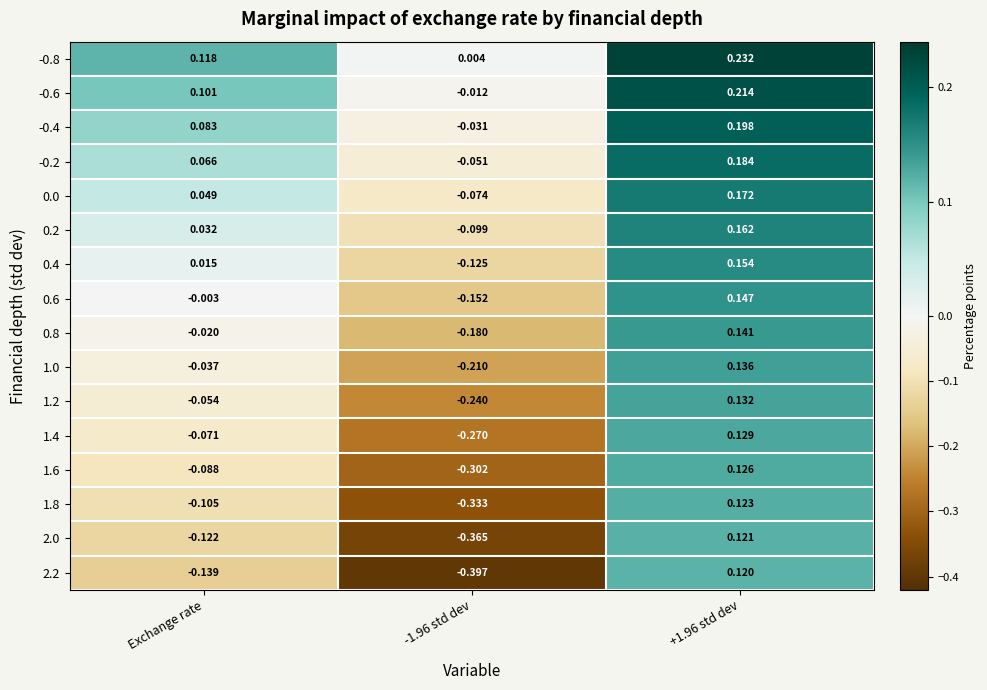

Is the value of 2.2 at -1.96 std dev greater than the value of -0.6 at Exchange rate?

No